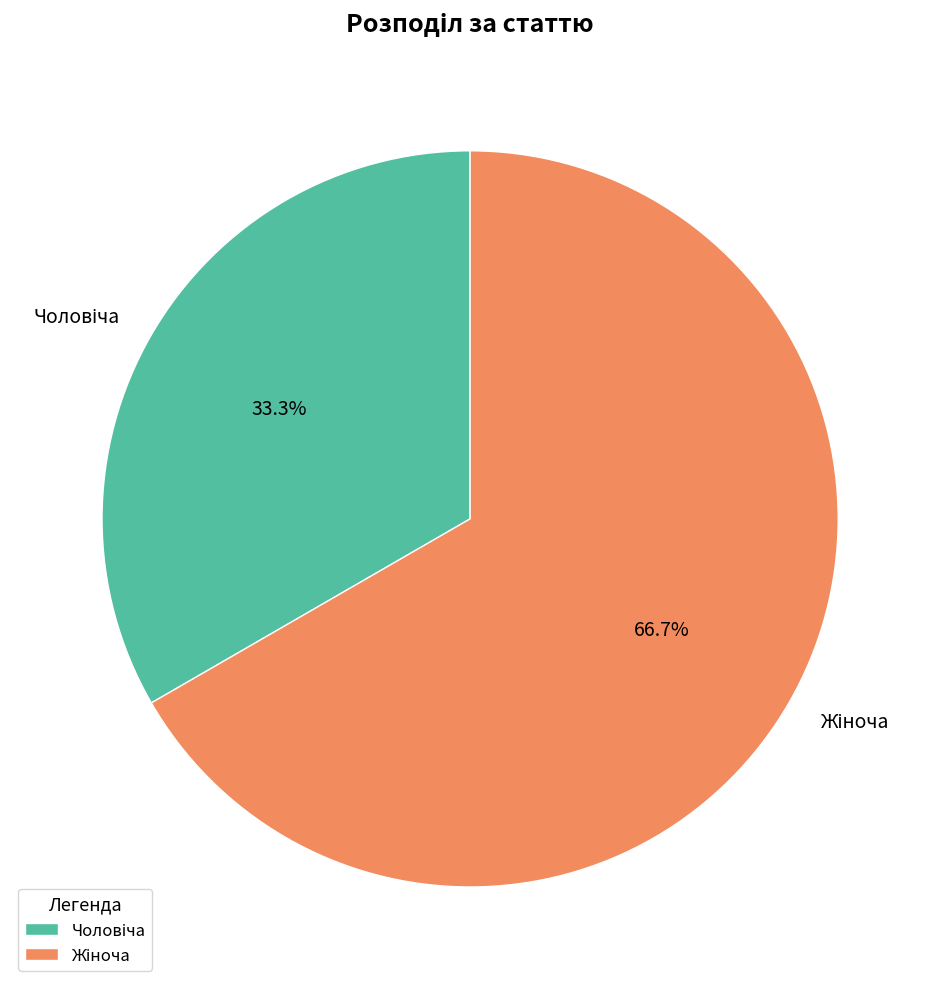

Is there a majority slice in this chart?

Yes